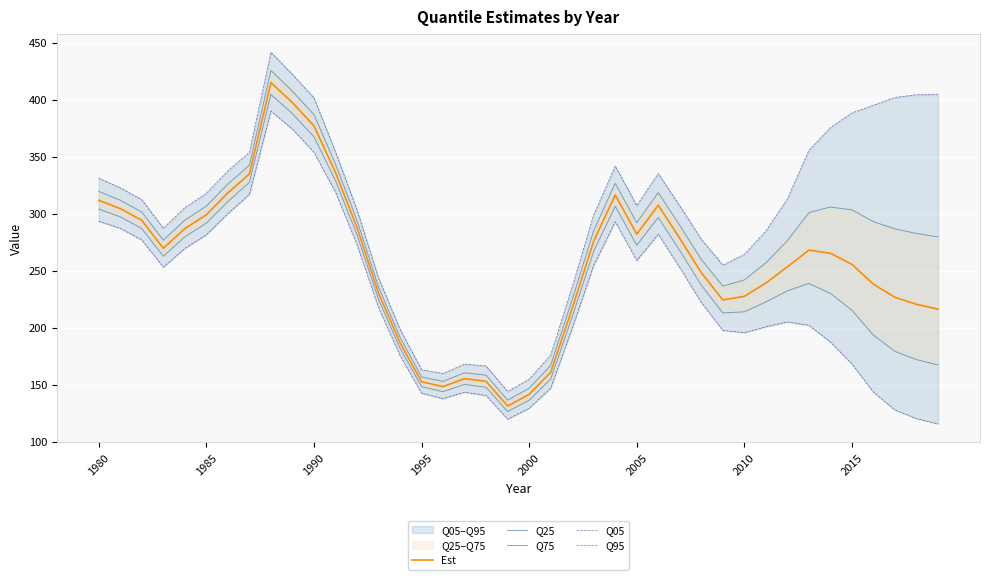

How many lines are shown in the chart?

5